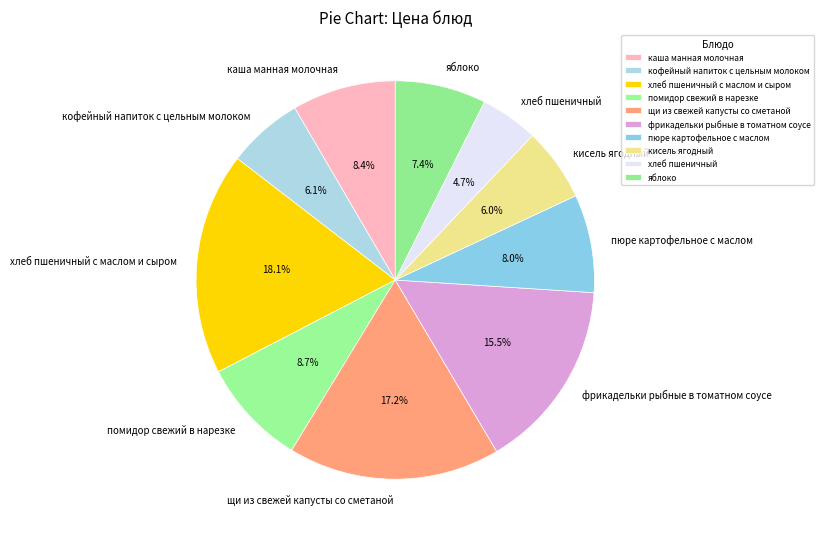

How many slices are in this pie chart?

10